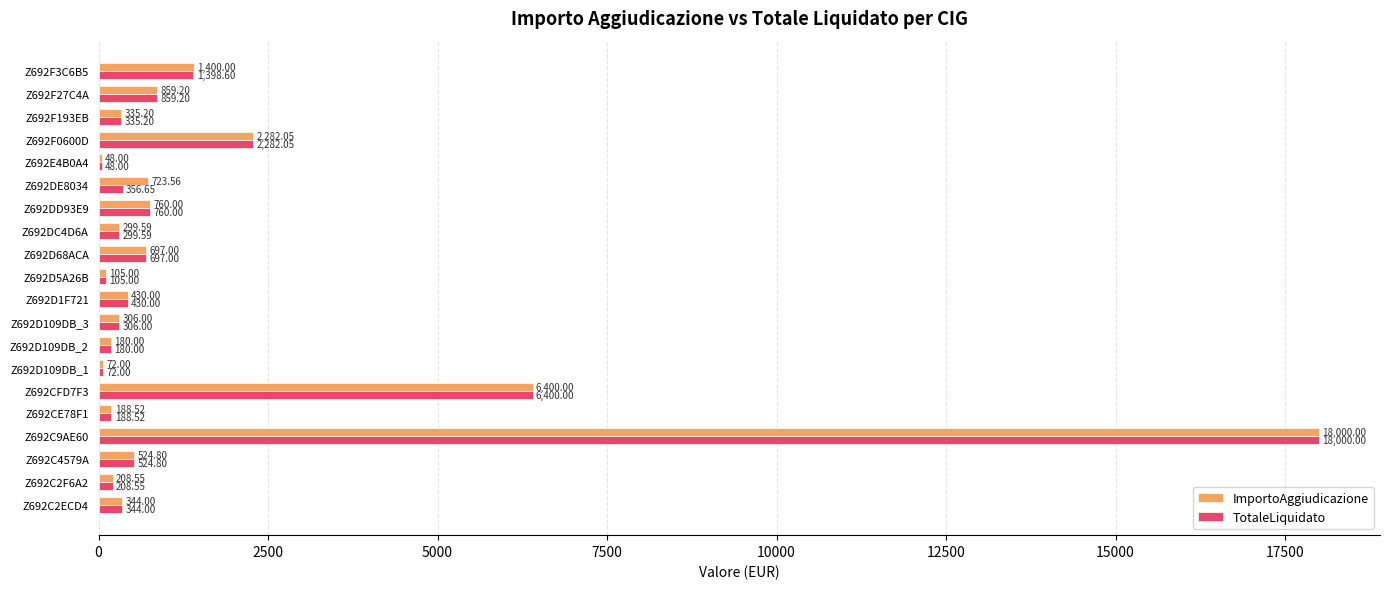

What is the sum of the TotaleLiquidato values at Z692F0600D and Z692F3C6B5?

3680.7